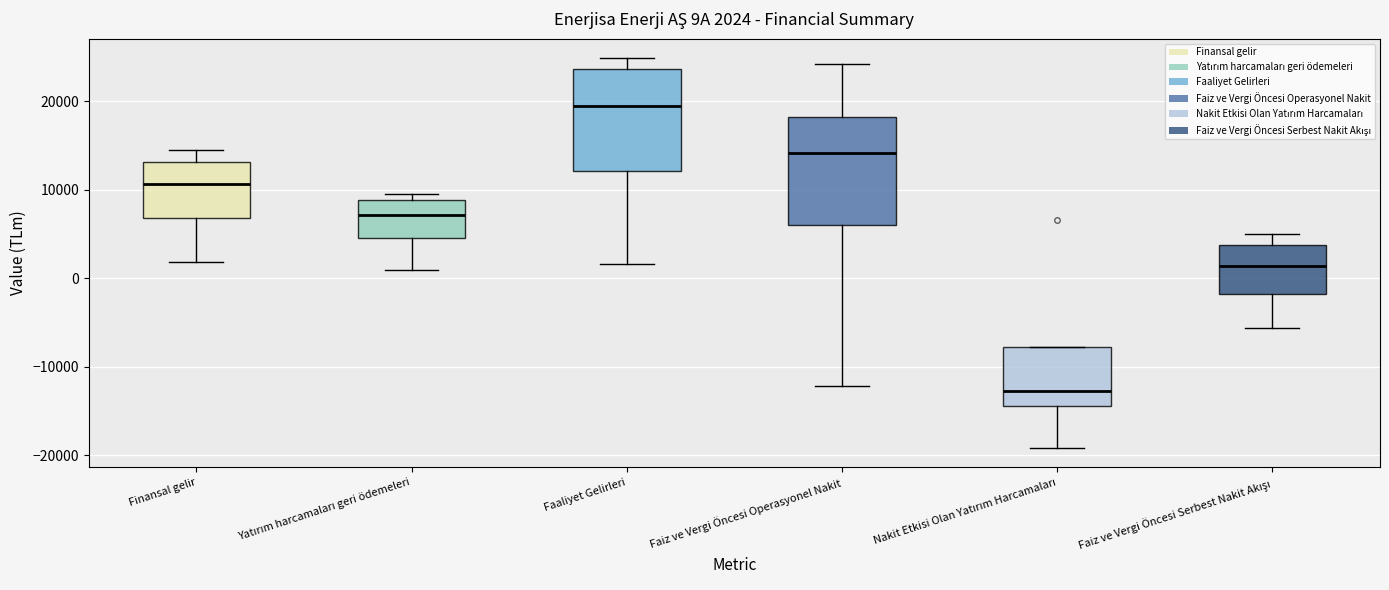

Which box has the lowest median line?

Nakit Etkisi Olan Yatırım Harcamaları